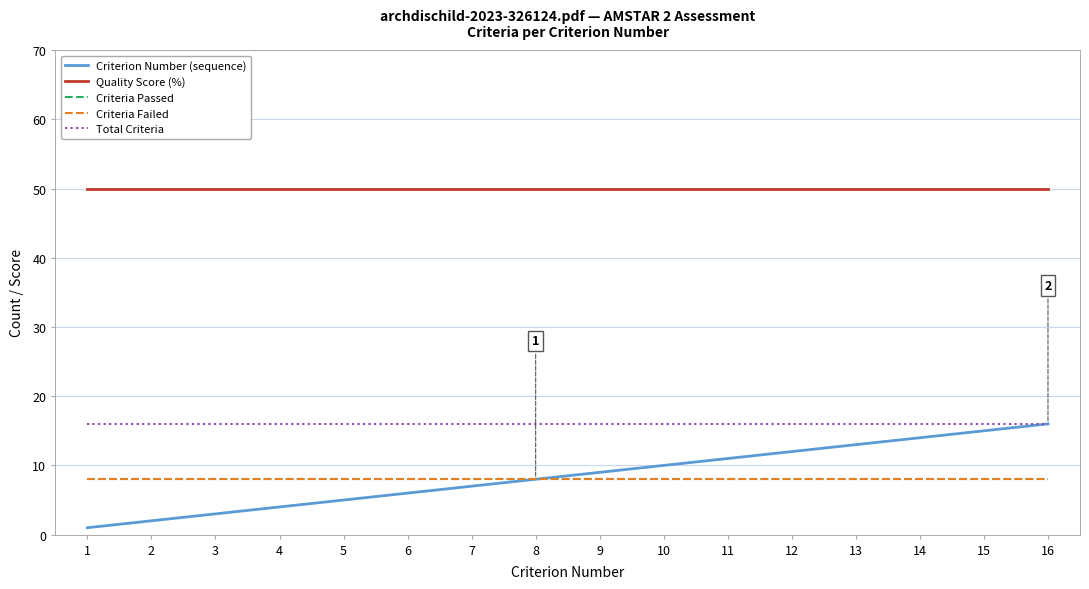

What is the spread (max minus min) of values at 3?

47